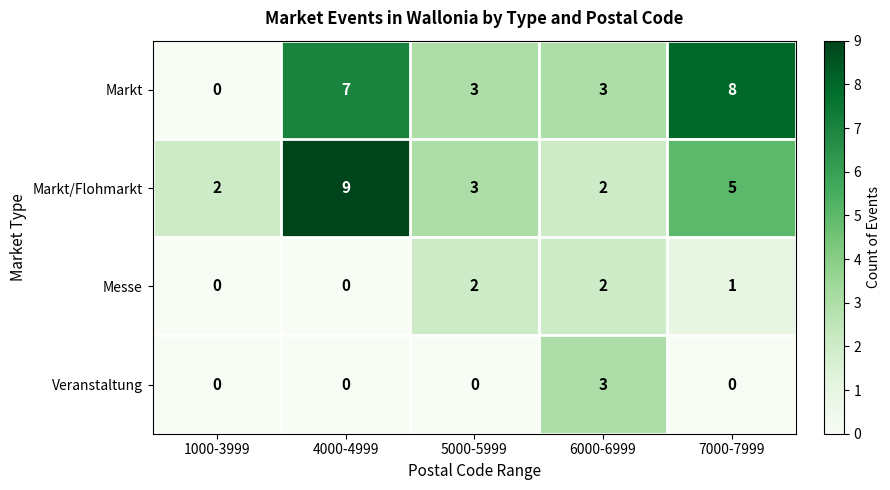

True or false: Markt has a value of 0 at 1000-3999.

True